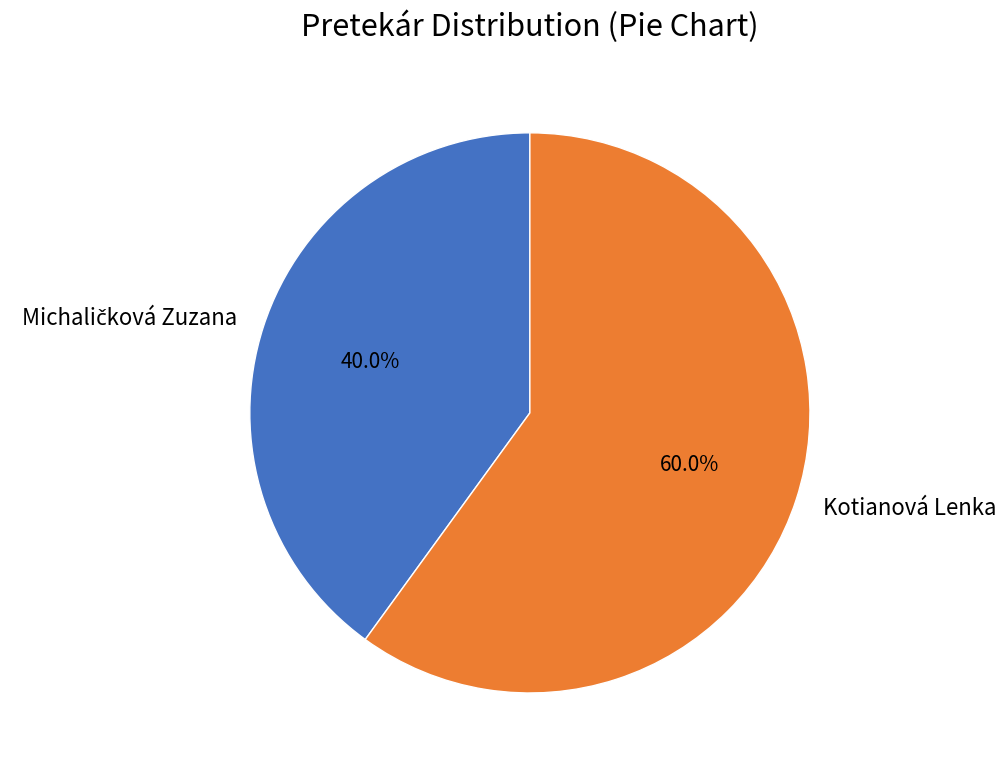

Which slice is the largest?

Kotianová Lenka